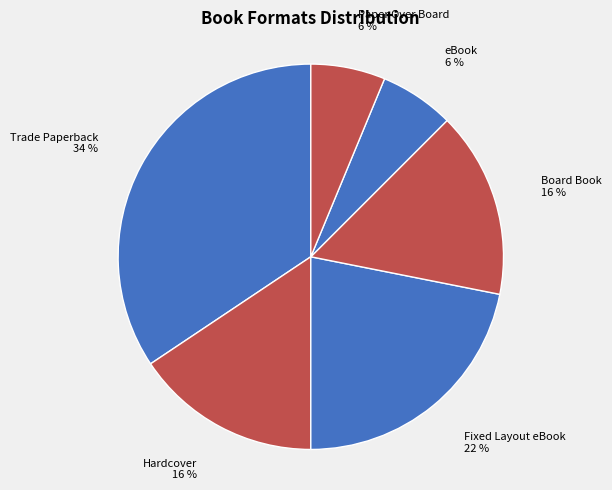

The Trade Paperback slice represents 34% of the pie. True or false?

True